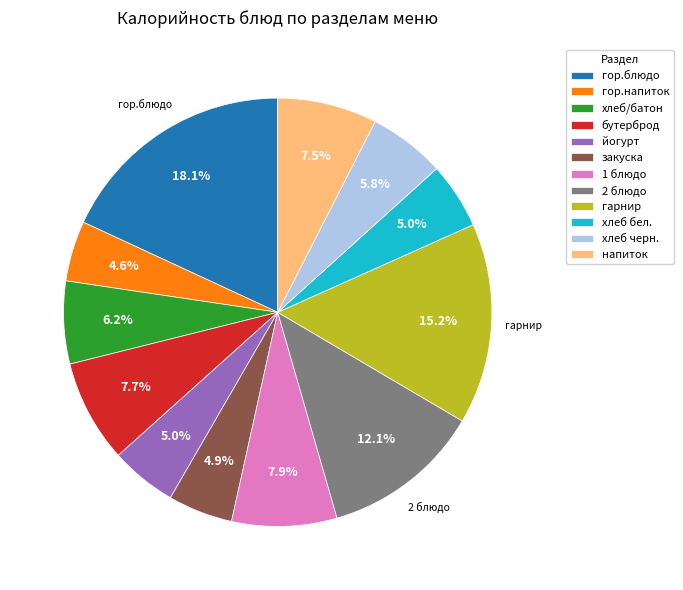

To the nearest percent, what portion does хлеб черн. represent?

6%